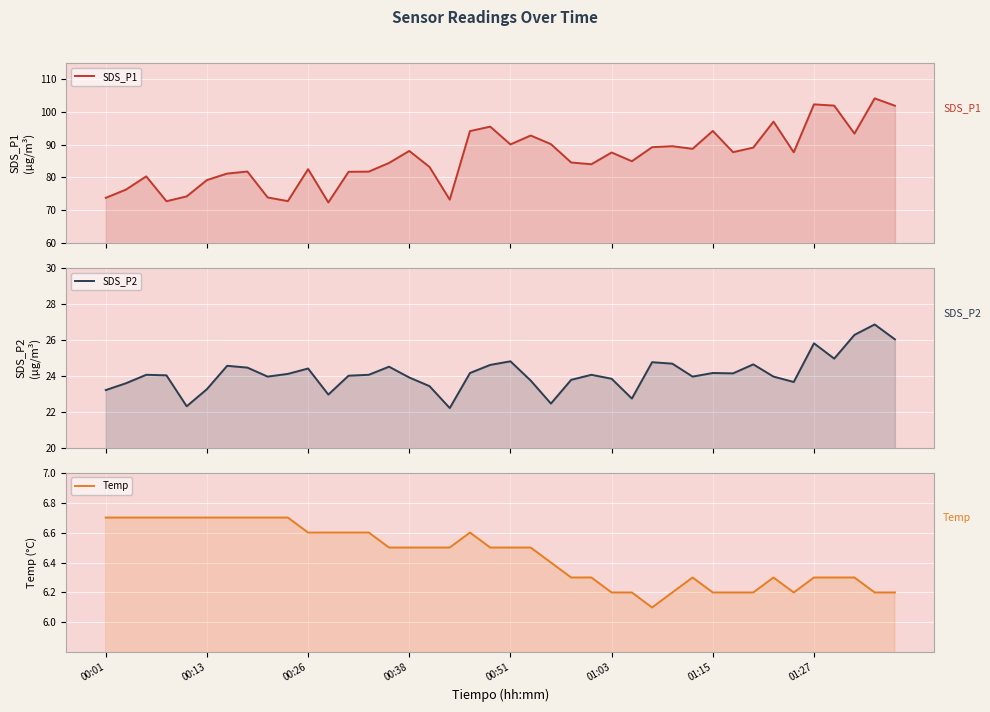

True or false: SDS_P2 and SDS_P1 cross at least once.

False